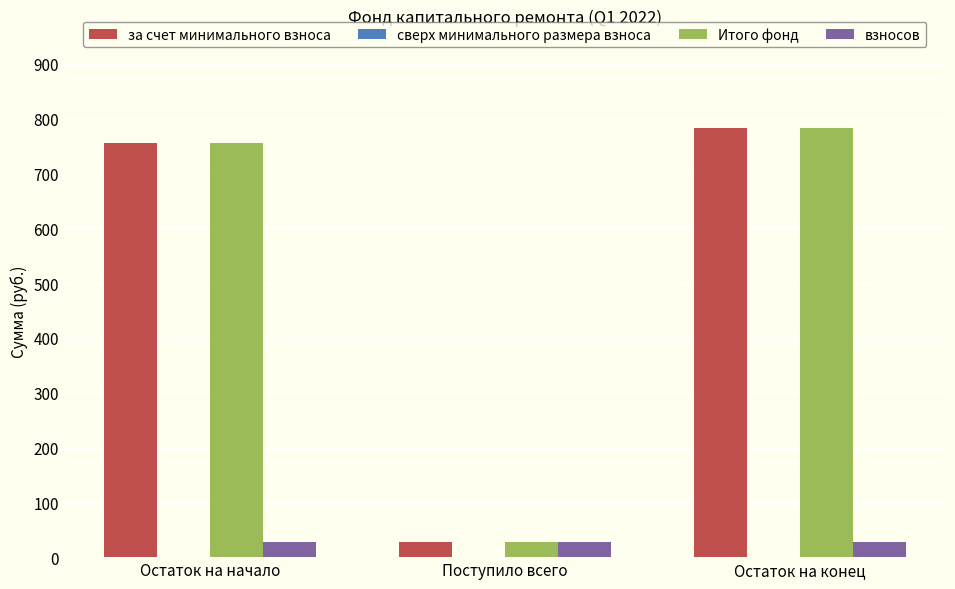

The value of Итого фонд at Поступило всего is 27.7. True or false?

True